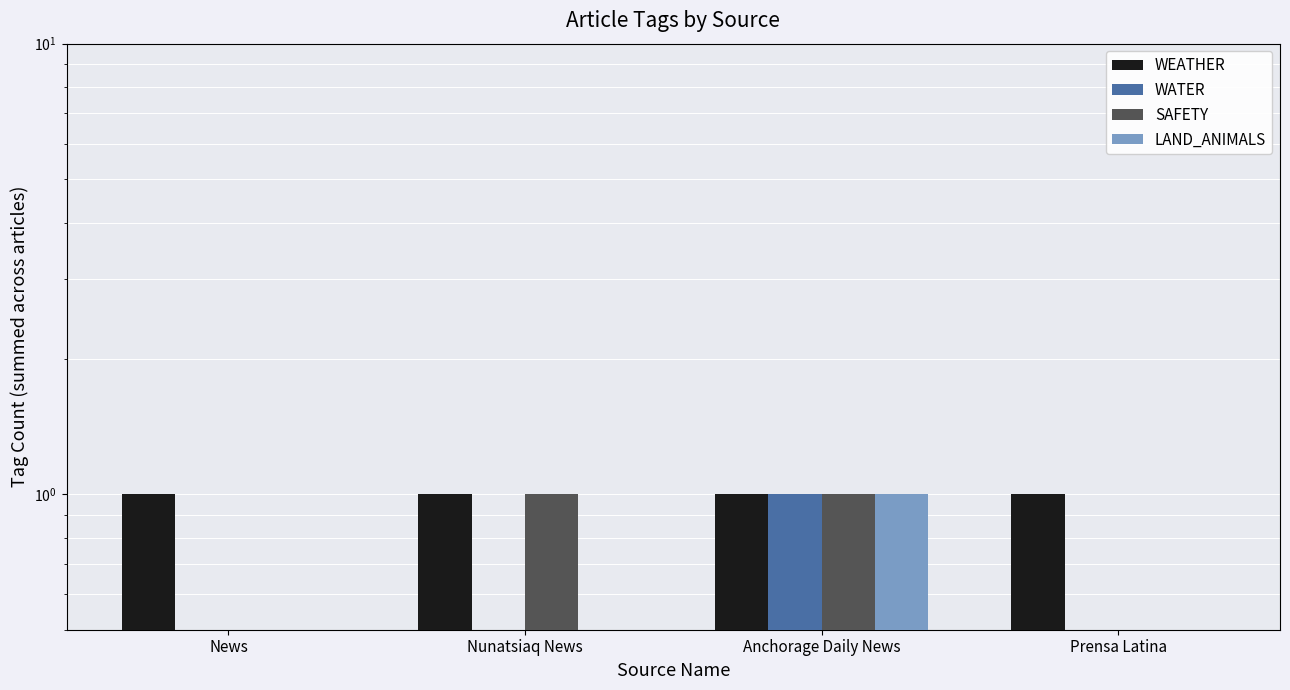

What is the highest value of the WEATHER series?

1